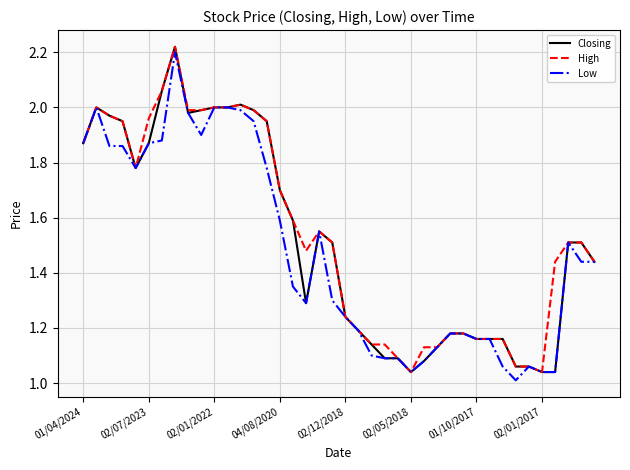

How many categories are shown in the chart?

40